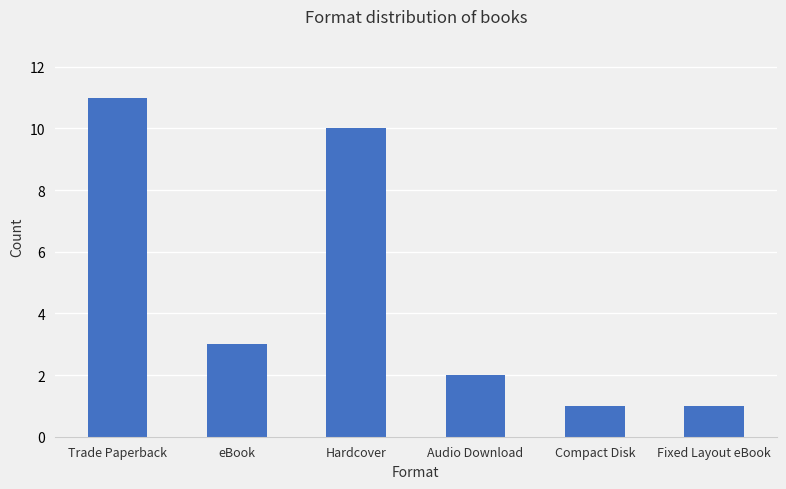

Reading left to right, transcribe all the data shown in this chart.

Trade Paperback=11	eBook=3	Hardcover=10	Audio Download=2	Compact Disk=1	Fixed Layout eBook=1